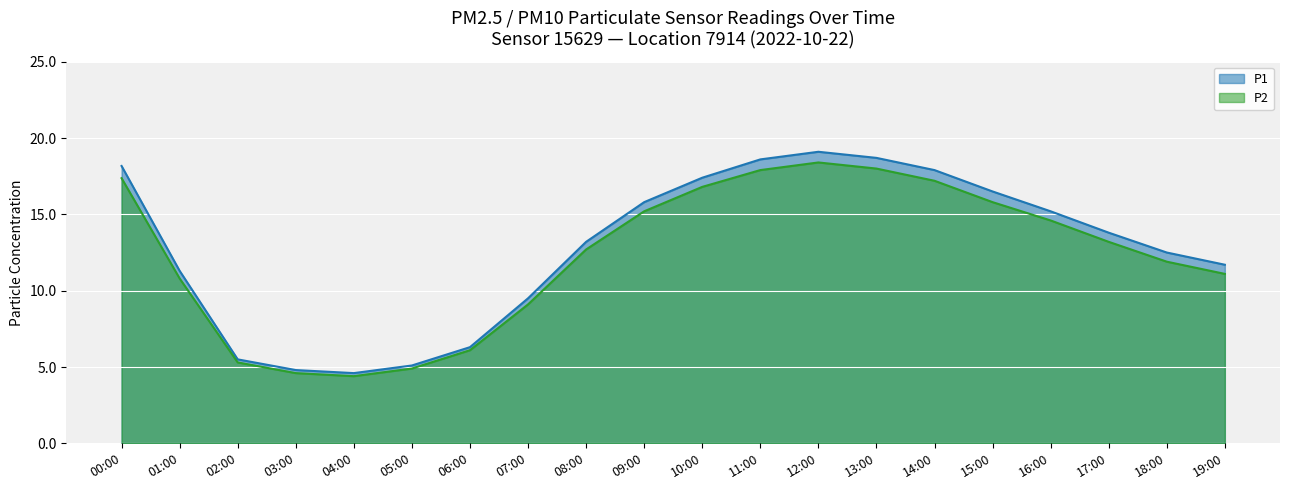

At which label does P2 first exceed 13?

00:00